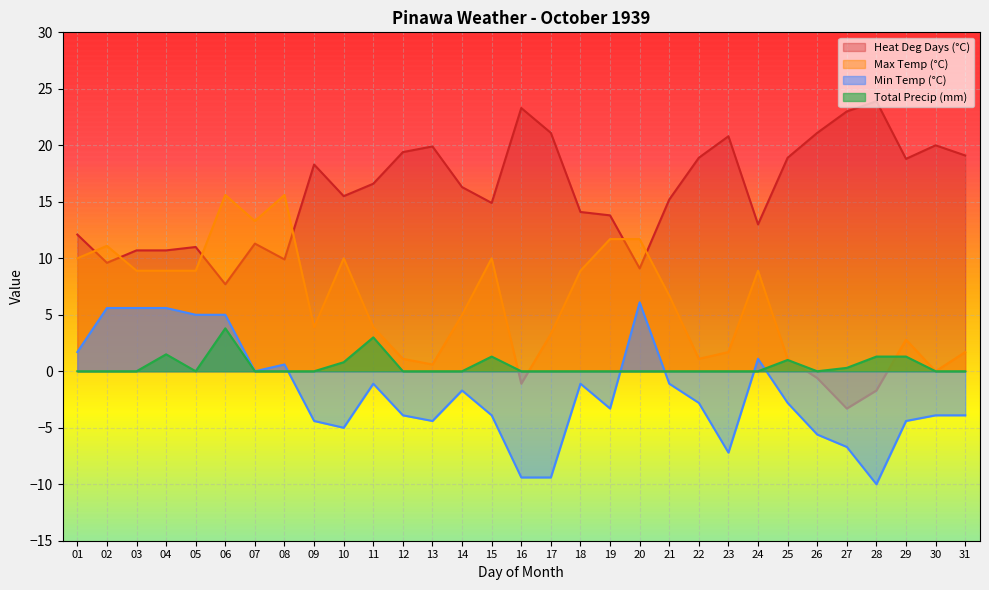

Between which two adjacent categories do Min Temp (°C) and Total Precip (mm) first intersect?

08 and 09